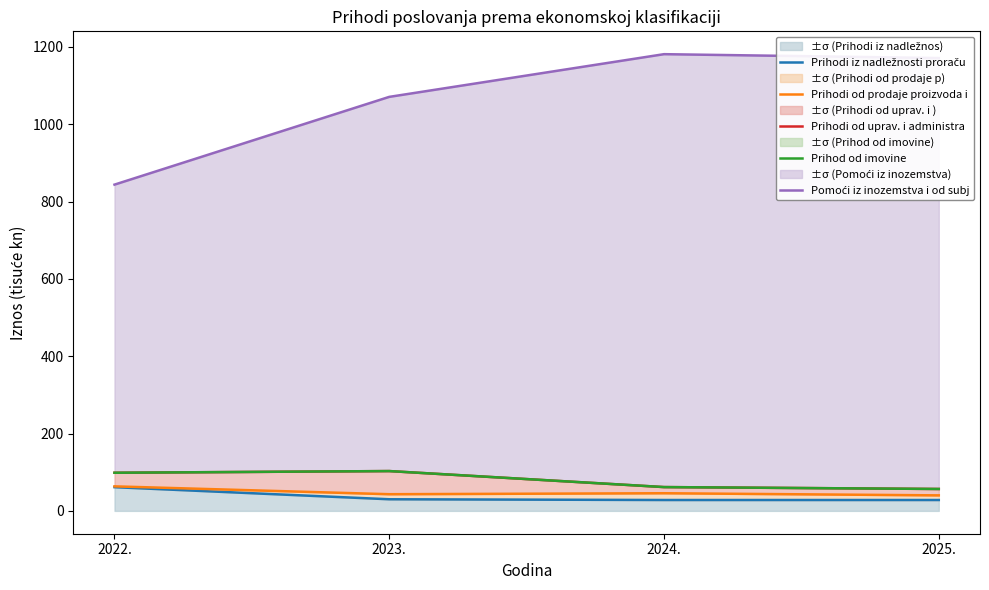

Reading left to right, transcribe all the data shown in this chart.

Prihodi iz nadležnosti proraču: 2022.=61.4	2023.=30.1	2024.=28.1	2025.=28.1
Prihodi od prodaje proizvoda i: 2022.=63.4	2023.=43.1	2024.=45.6	2025.=40.1
Prihodi od uprav. i administra: 2022.=98.6	2023.=103.0	2024.=61.6	2025.=56.7
Prihod od imovine: 2022.=98.6	2023.=103.0	2024.=61.6	2025.=56.7
Pomoći iz inozemstva i od subj: 2022.=843.9	2023.=1070.9	2024.=1181.4	2025.=1171.3